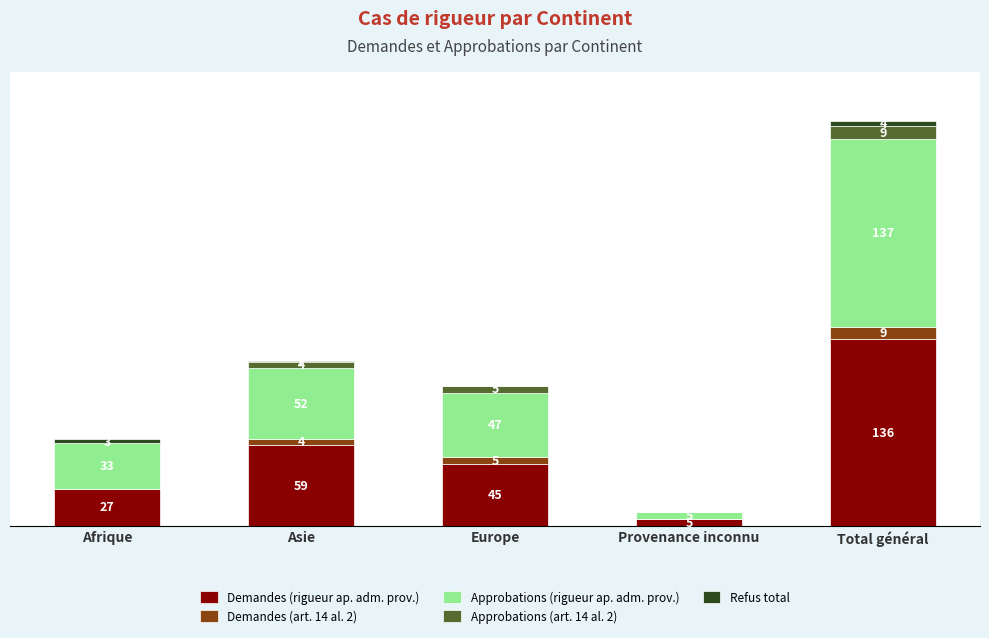

At which label is Demandes (rigueur ap. adm. prov.) closest to 70?

Asie